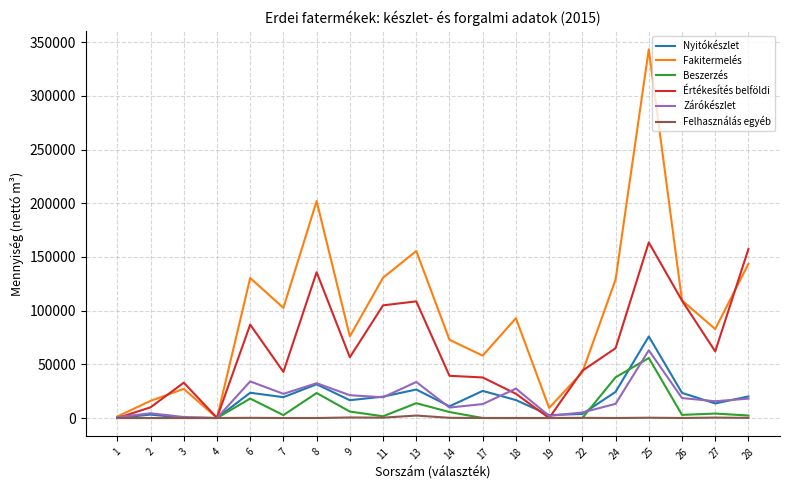

The value of Értékesítés belföldi at 14 is 62896.1. True or false?

False